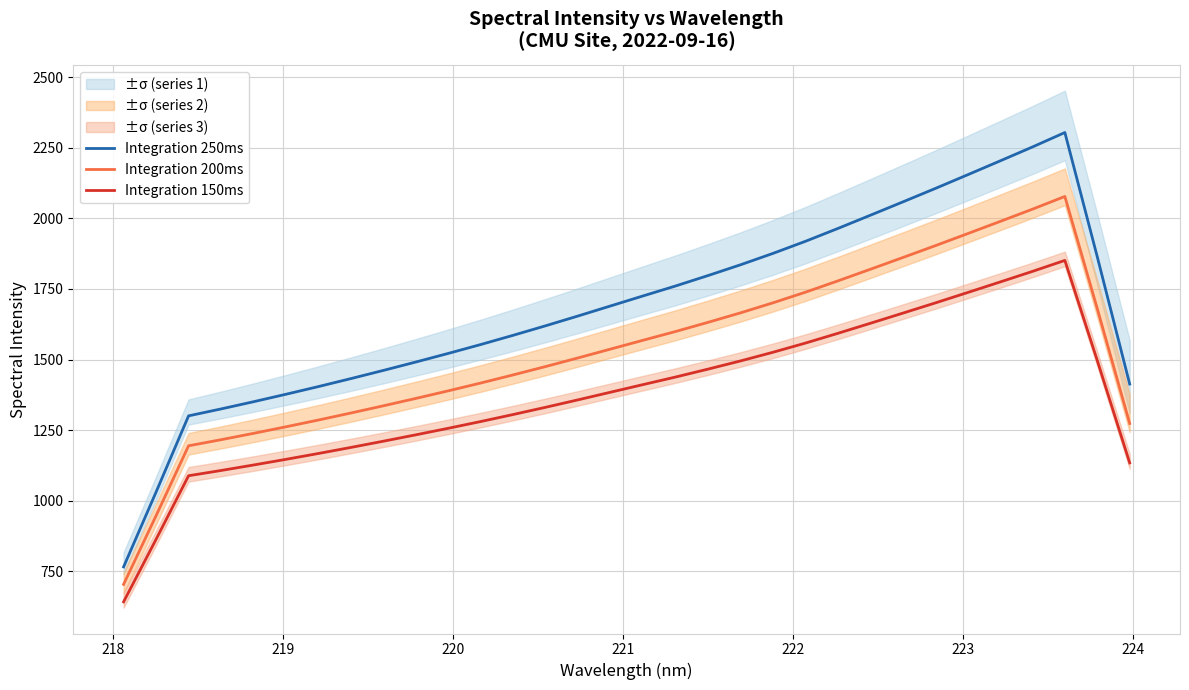

True or false: Integration 150ms and Integration 250ms cross at least once.

False